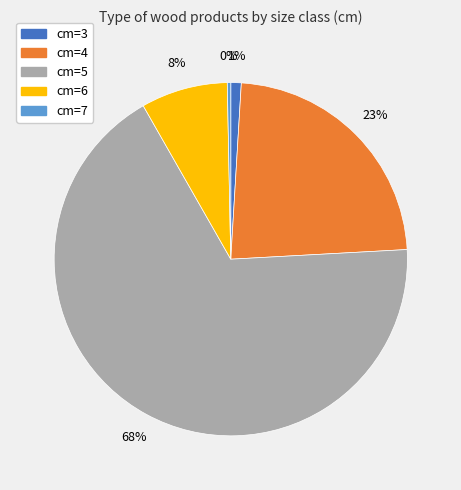

To the nearest percent, what is the average slice percentage?

20%